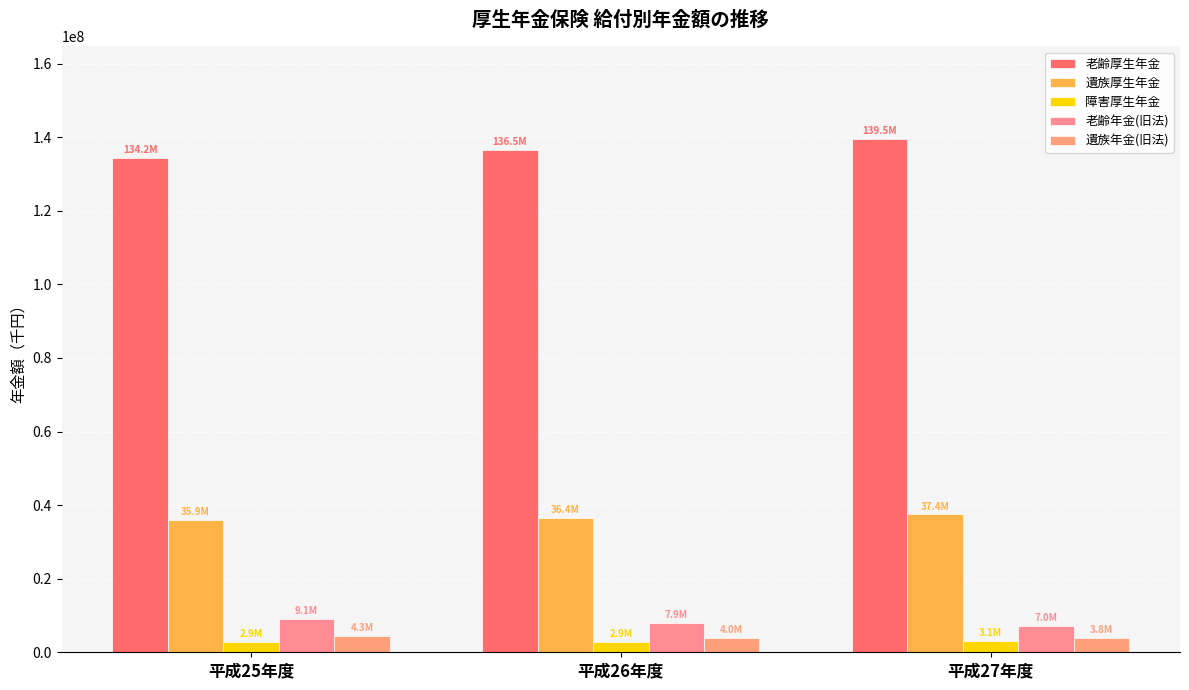

At which category is the sum across all series the highest?

平成27年度